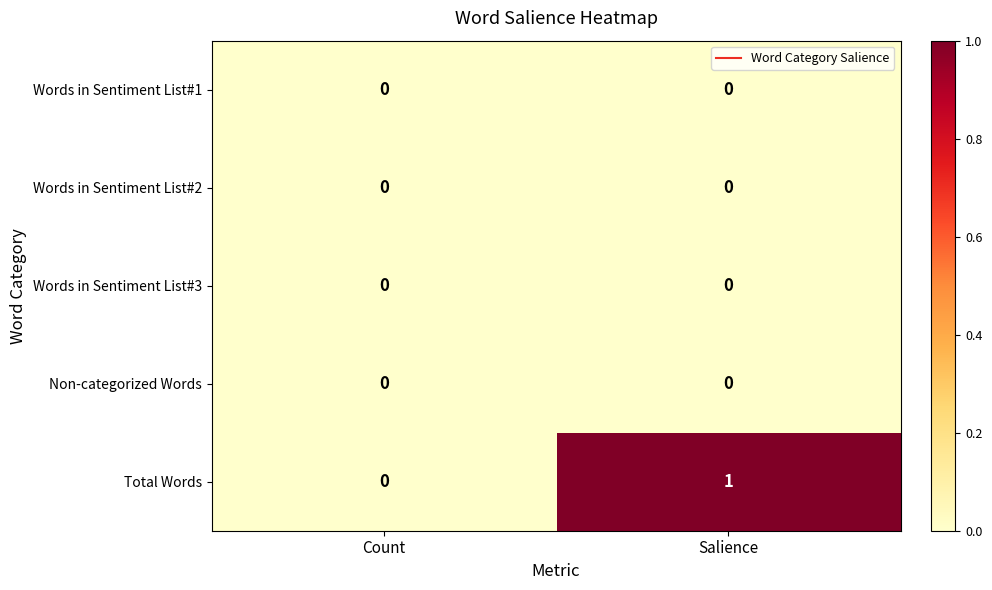

Reading left to right, extract all data points from this chart.

Words in Sentiment List#1: 0	0
Words in Sentiment List#2: 0	0
Words in Sentiment List#3: 0	0
Non-categorized Words: 0	0
Total Words: 0	1